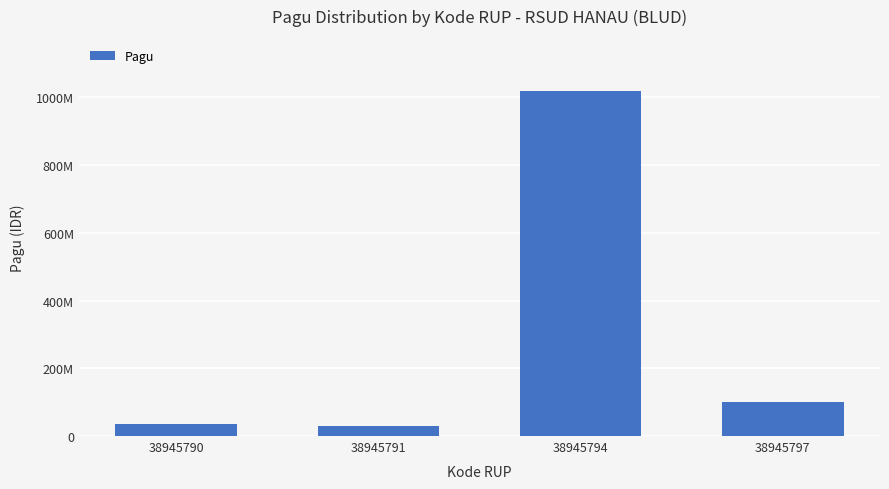

Where does the data first go above 100000000?

38945794